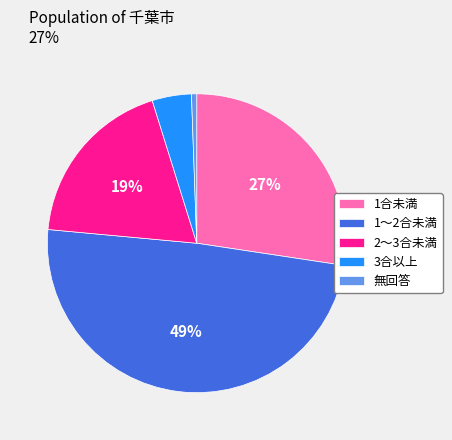

Is it true that 3合以上 is 4% of the pie?

True